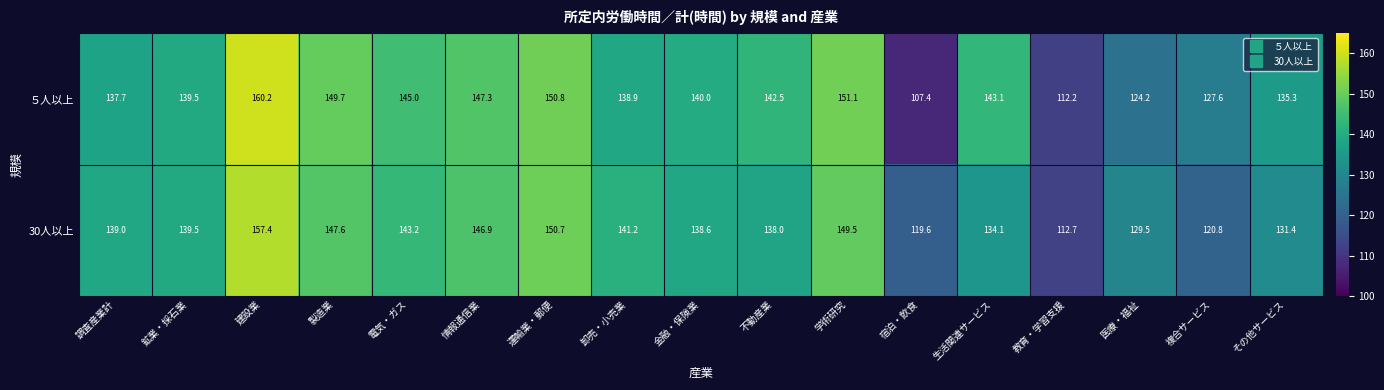

Which category has the lowest value across all series?

宿泊・飲食